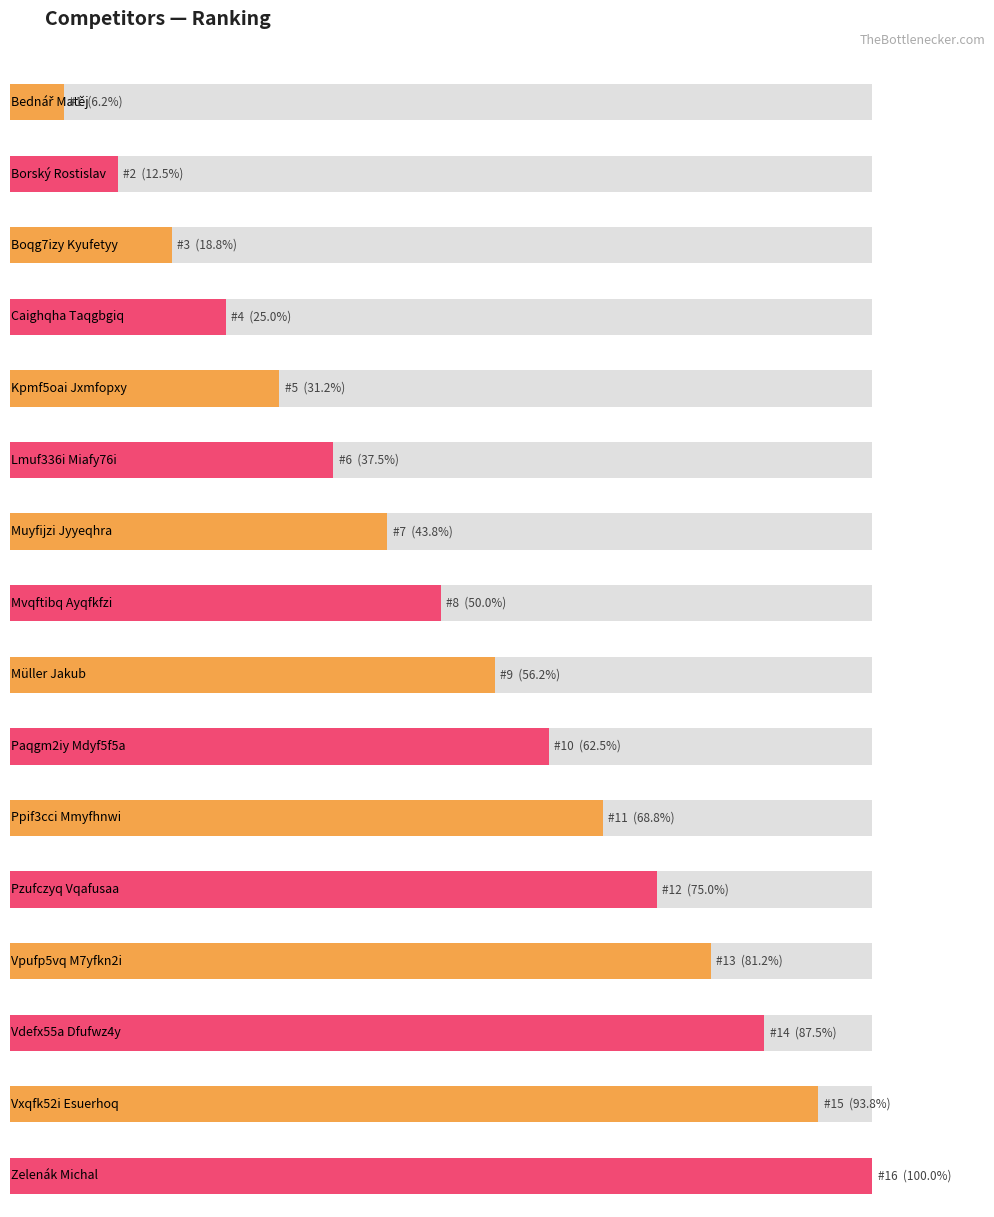

The value at Pzufczyq Vqafusaa is 16. True or false?

False